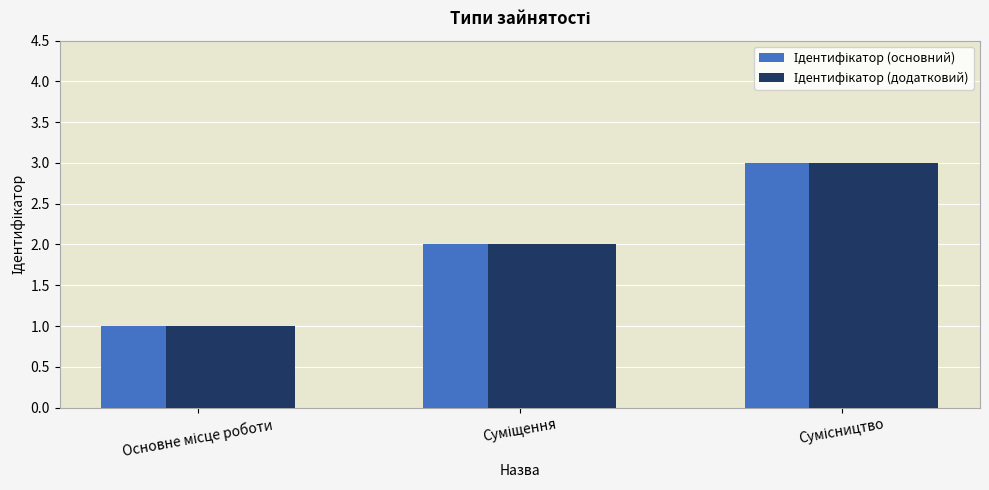

How many series are shown in this chart?

2